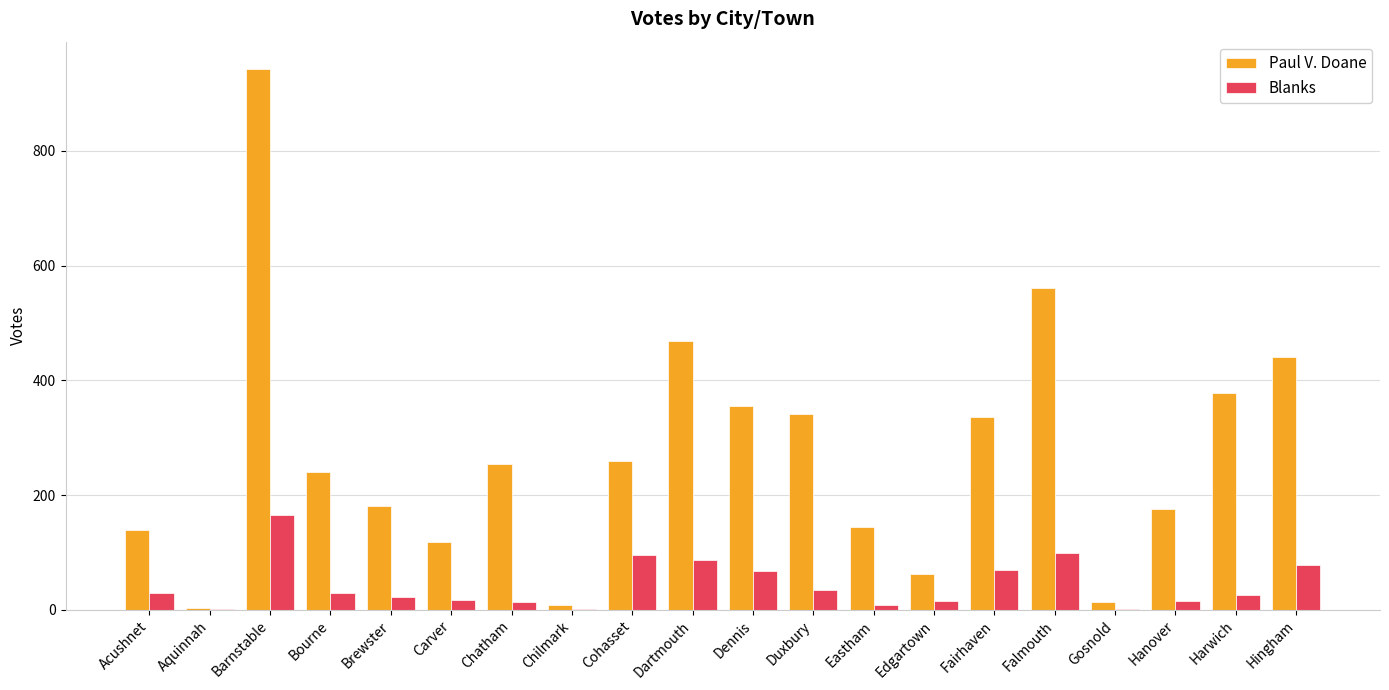

At which label does Paul V. Doane reach its peak?

Barnstable